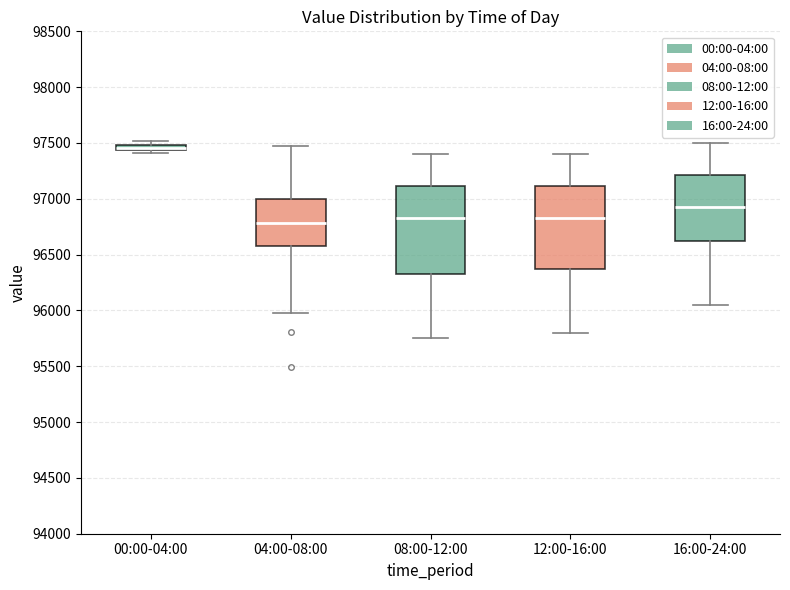

Which box has the highest median line?

00:00-04:00